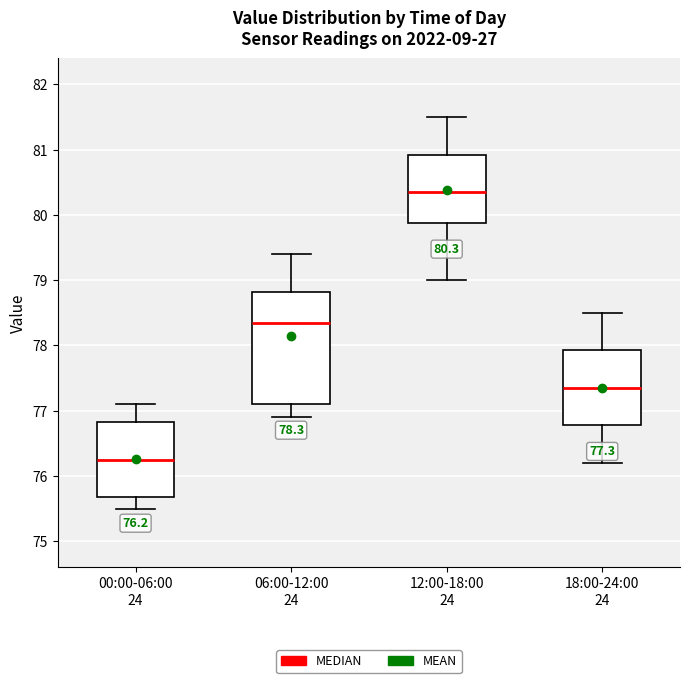

Comparing the boxes themselves (not the whiskers), which one is the tallest?

06:00-12:00 24